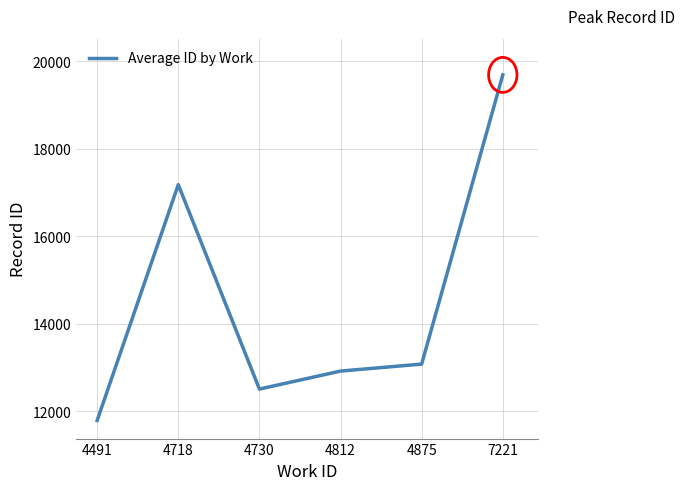

Approximately how many times larger is the value at 7221 compared to 4730?

1.6